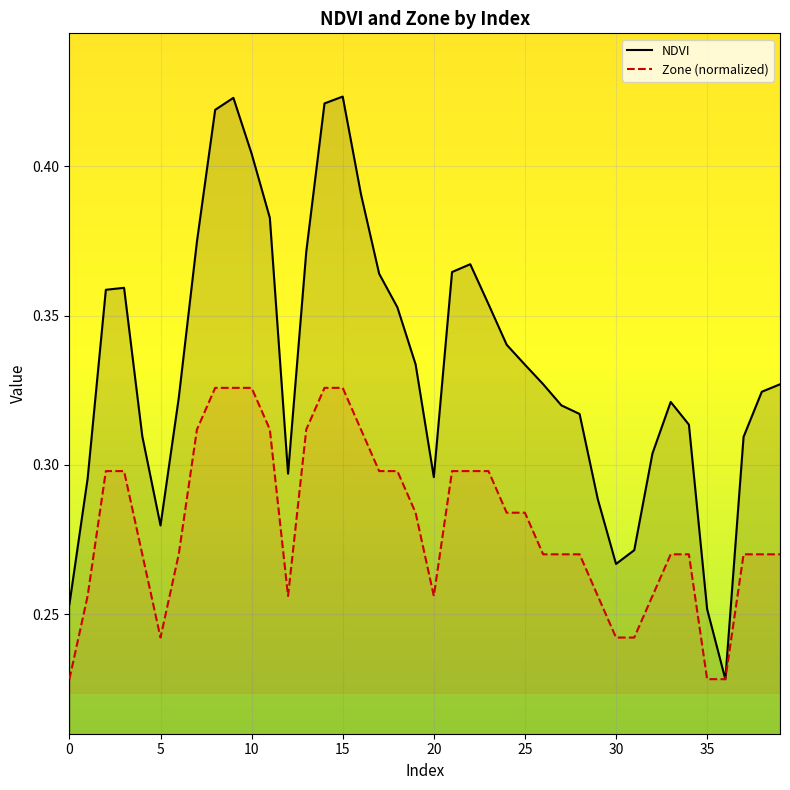

What is the label of the 25th point from the right?

15